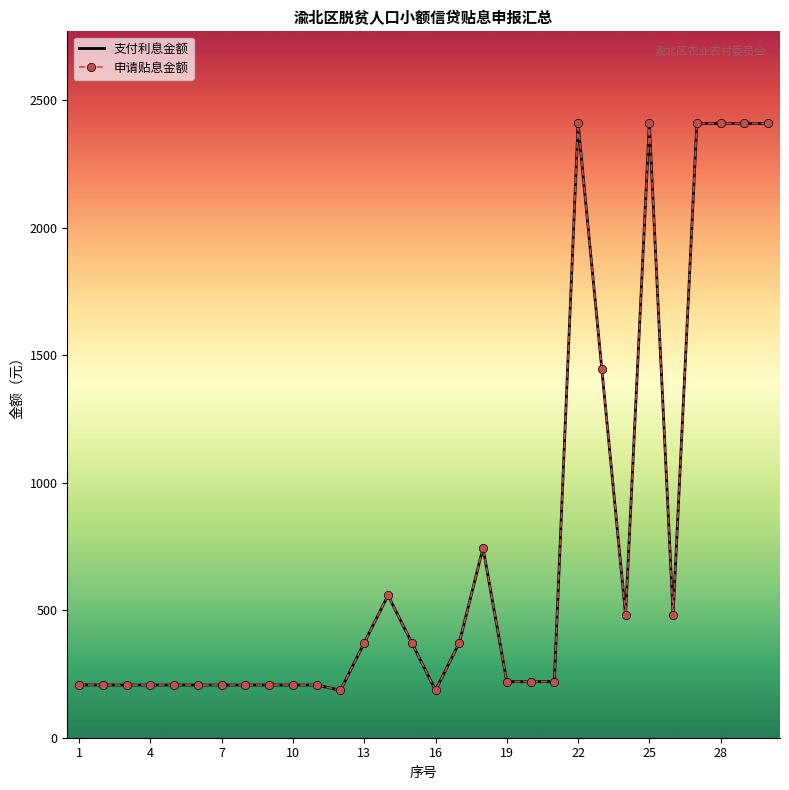

True or false: 申请贴息金额 and 支付利息金额 intersect in this chart.

False